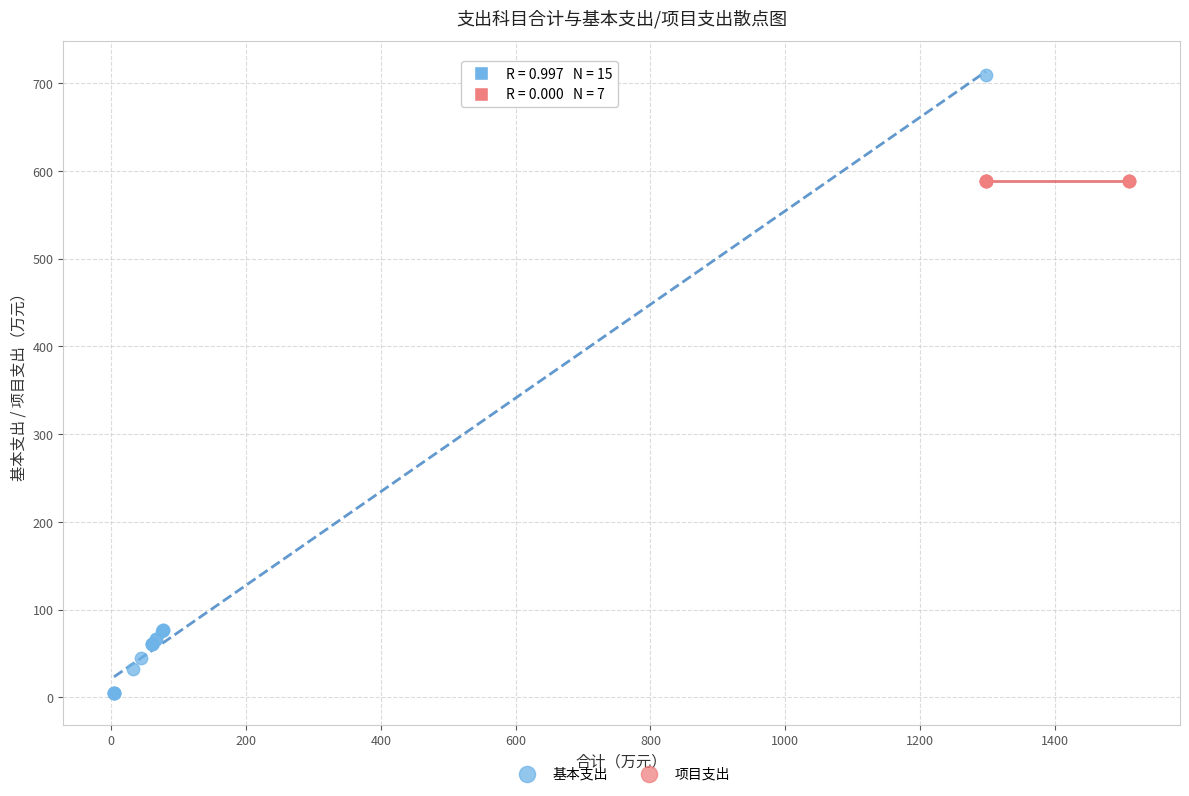

Which series contains the lowest Y value?

基本支出